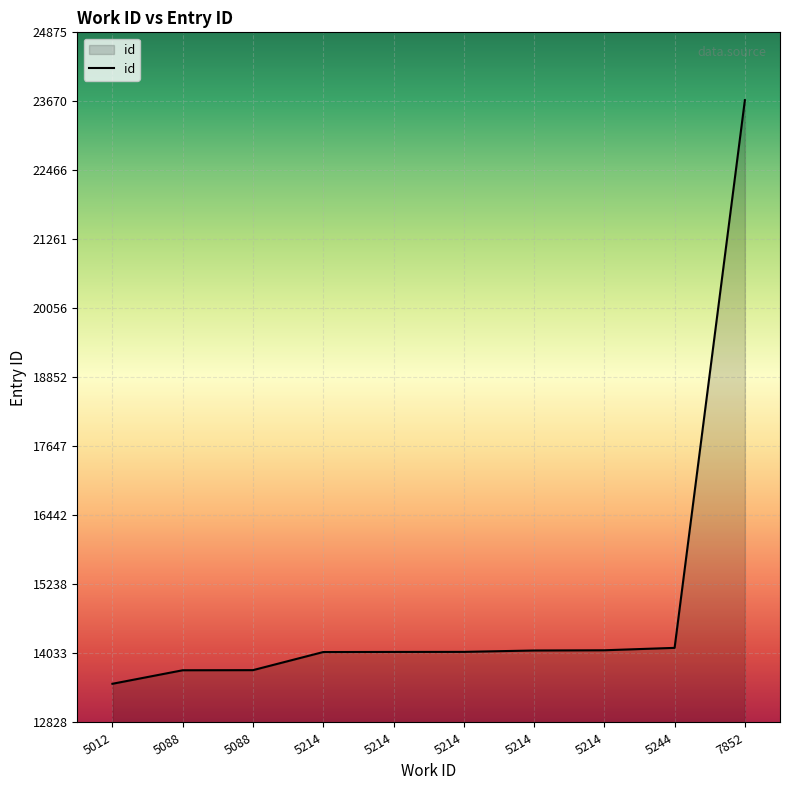

What is the change in value from 5012 to 5244?

+627